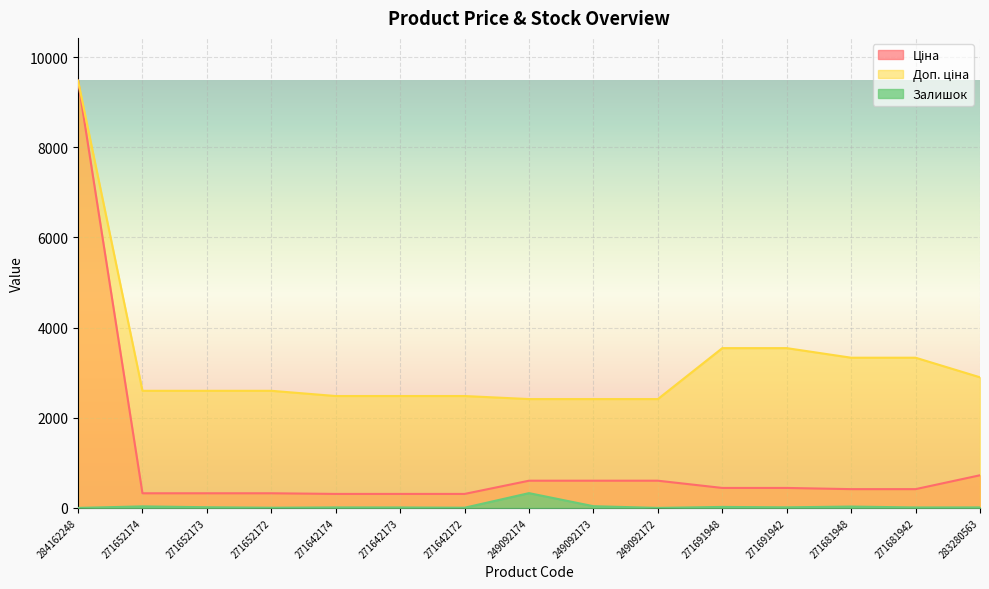

Is the value of Залишок at 249092174 greater than the value of Ціна at 284162248?

No